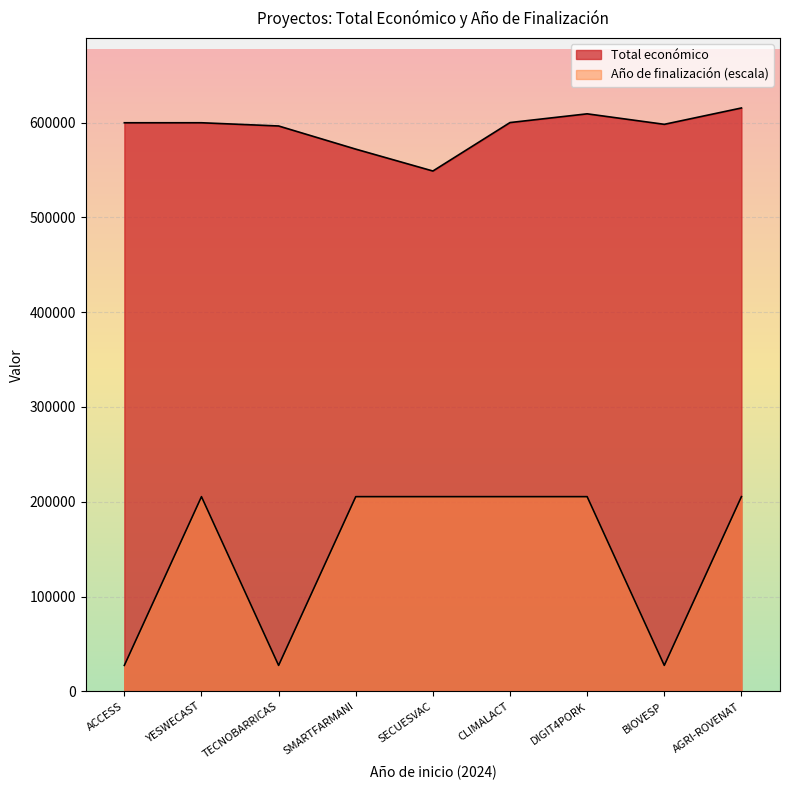

Which series changed the most between ACCESS and BIOVESP?

Total económico